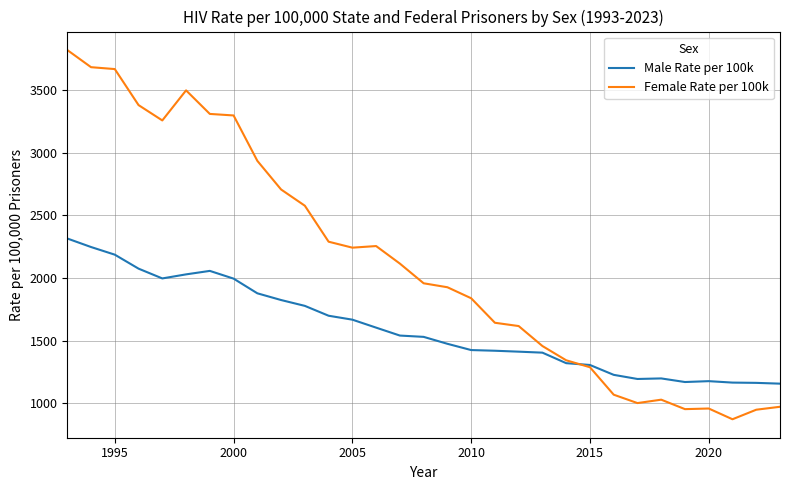

What is the smallest value displayed?

872.2